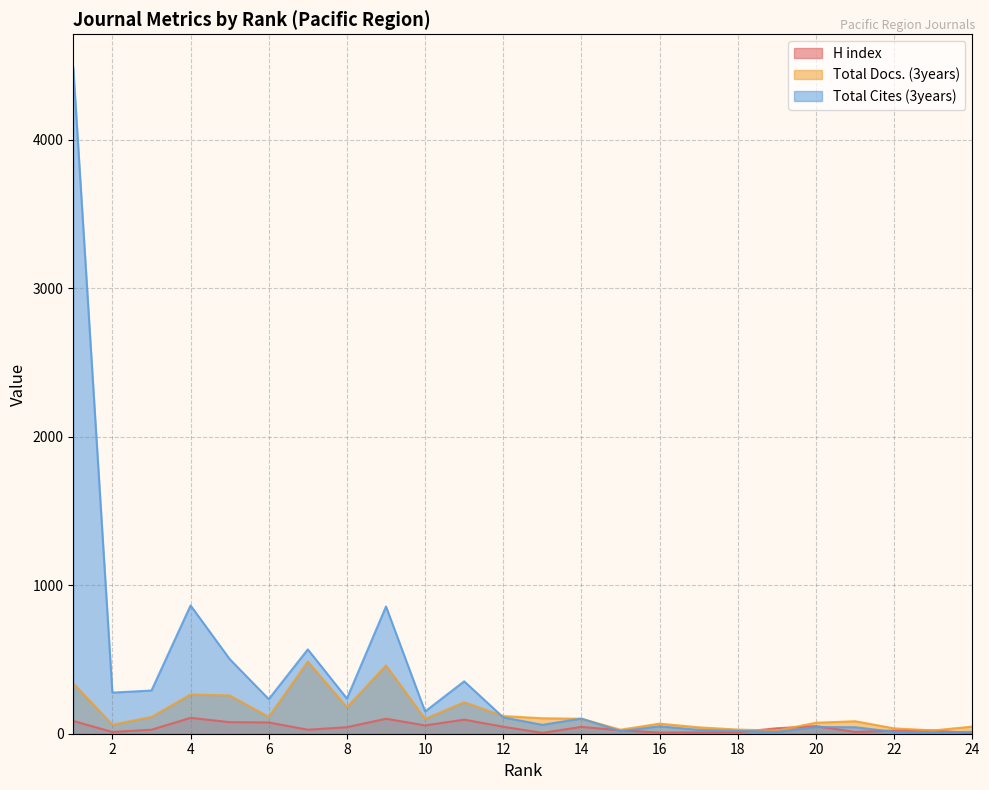

Is it true that Total Docs. (3years) equals 68 at 16?

True